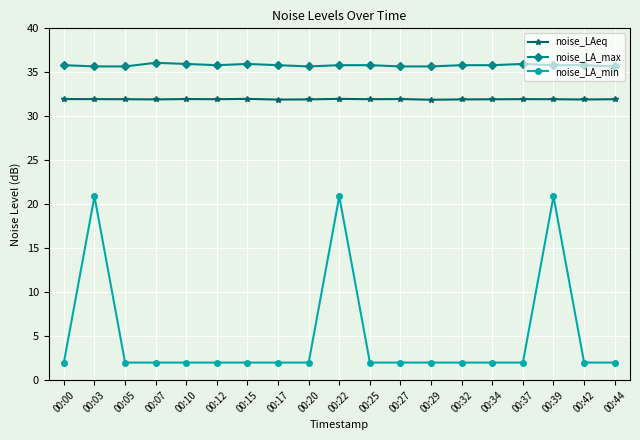

What is the difference between the maximum and minimum values in the noise_LA_max series?

0.4